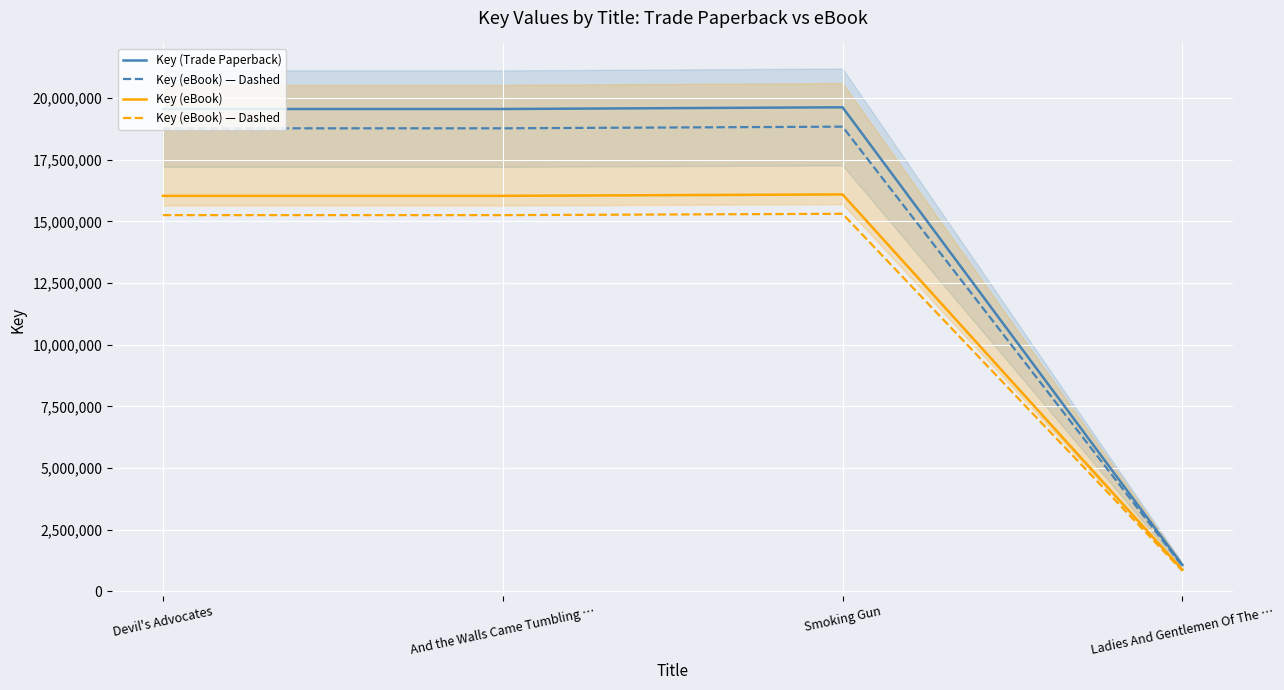

True or false: Key (Trade Paperback) and Key (eBook) intersect in this chart.

False